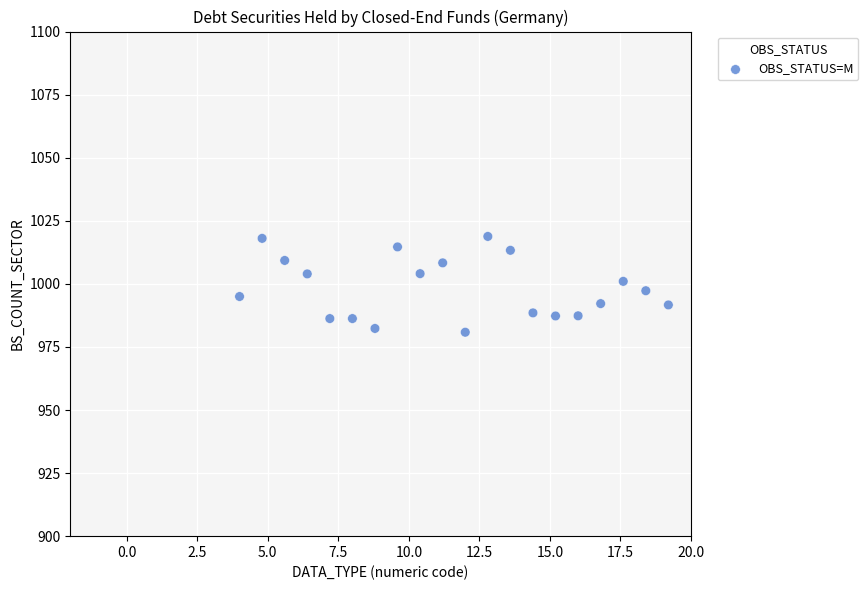

What is the range of X values (max minus min)?

15.2